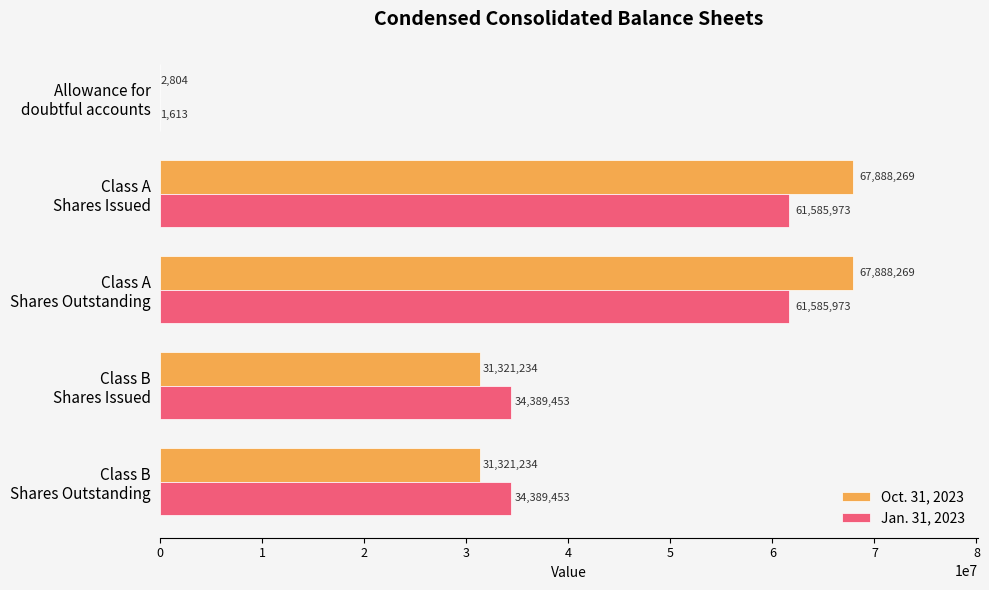

What is the maximum value for Oct. 31, 2023?

67888269